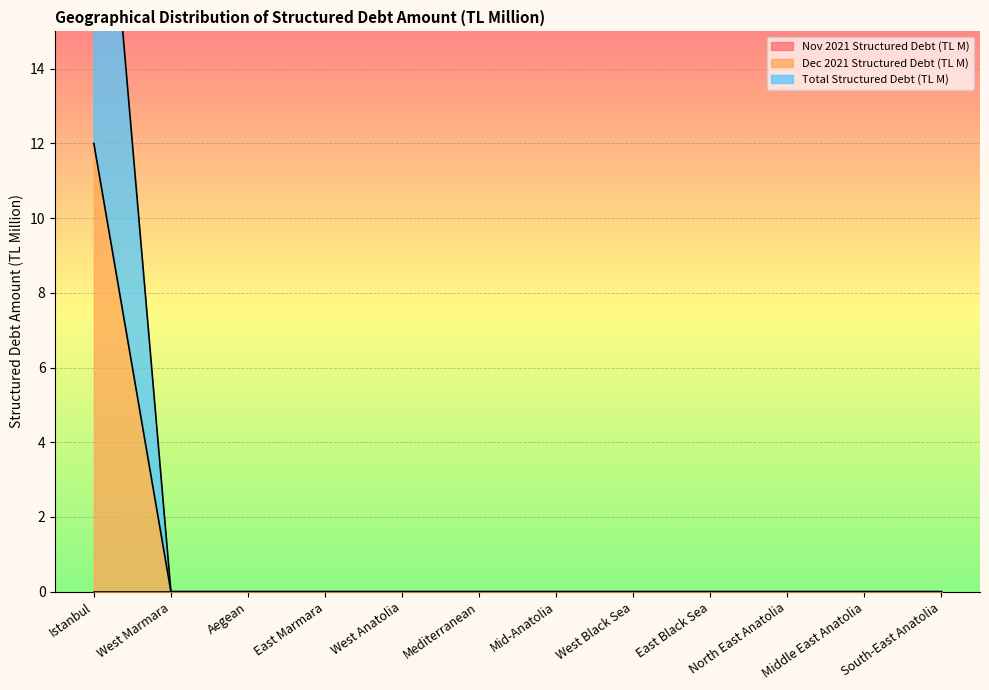

Which label corresponds to the smallest value in the chart?

West Marmara